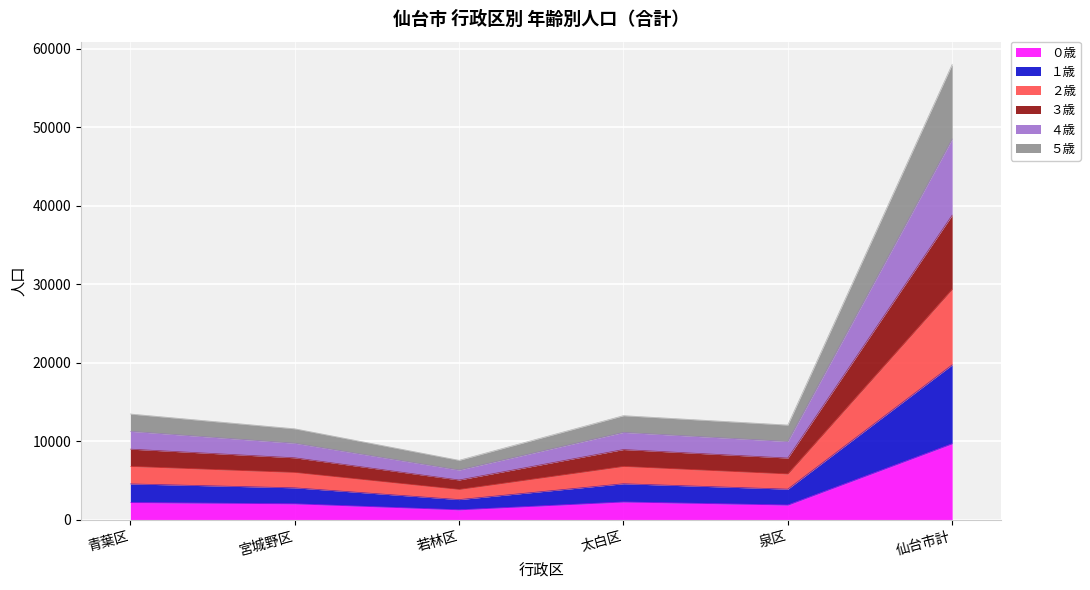

True or false: ４歳 has a value of 11144 at 太白区.

True